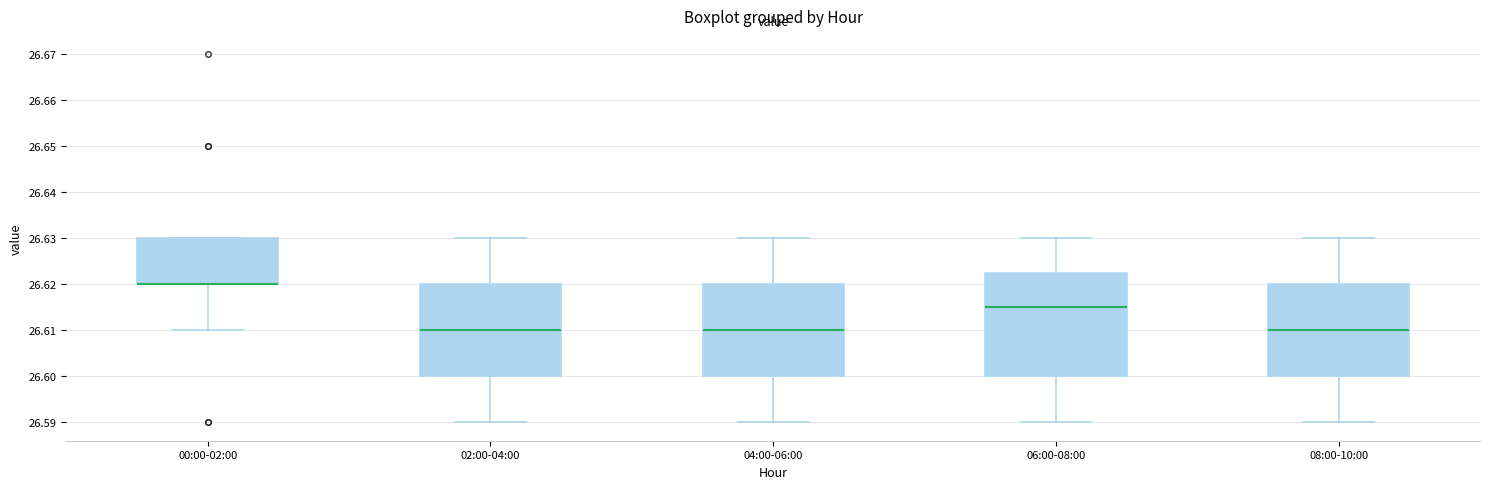

Reading left to right, transcribe this box plot: for each box, give where its median line is, the range the box spans, and where its two whiskers end, as read against the y-axis. The values are not printed on the chart, so give them approximately, as read against the axis.

00:00-02:00: median 26.620 (drawn on the box's lower edge), box 26.620 to 26.630, whiskers 26.610 to 26.630
02:00-04:00: median 26.610, box 26.600 to 26.620, whiskers 26.590 to 26.630
04:00-06:00: median 26.610, box 26.600 to 26.620, whiskers 26.590 to 26.630
06:00-08:00: median 26.615, box 26.600 to 26.623, whiskers 26.590 to 26.630
08:00-10:00: median 26.610, box 26.600 to 26.620, whiskers 26.590 to 26.630